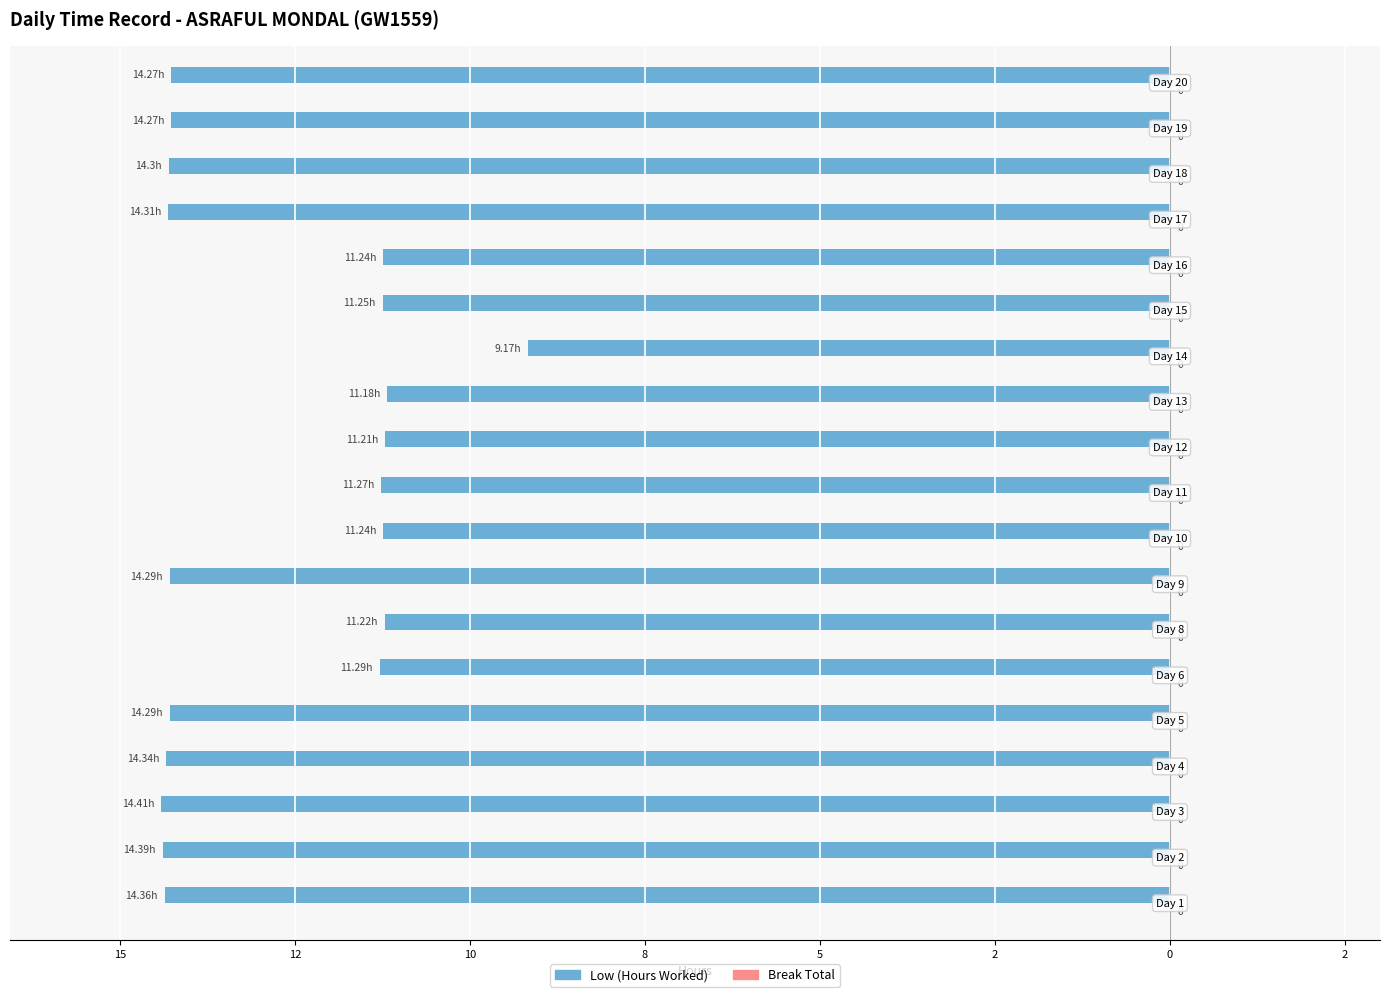

Are the bars horizontal?

Yes